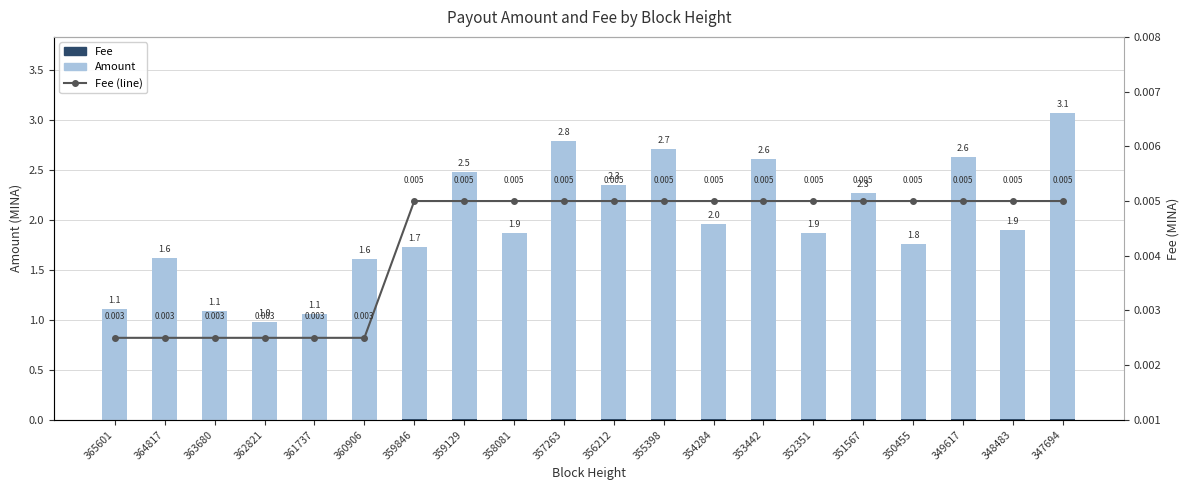

Which category has the lowest value across all series?

365601